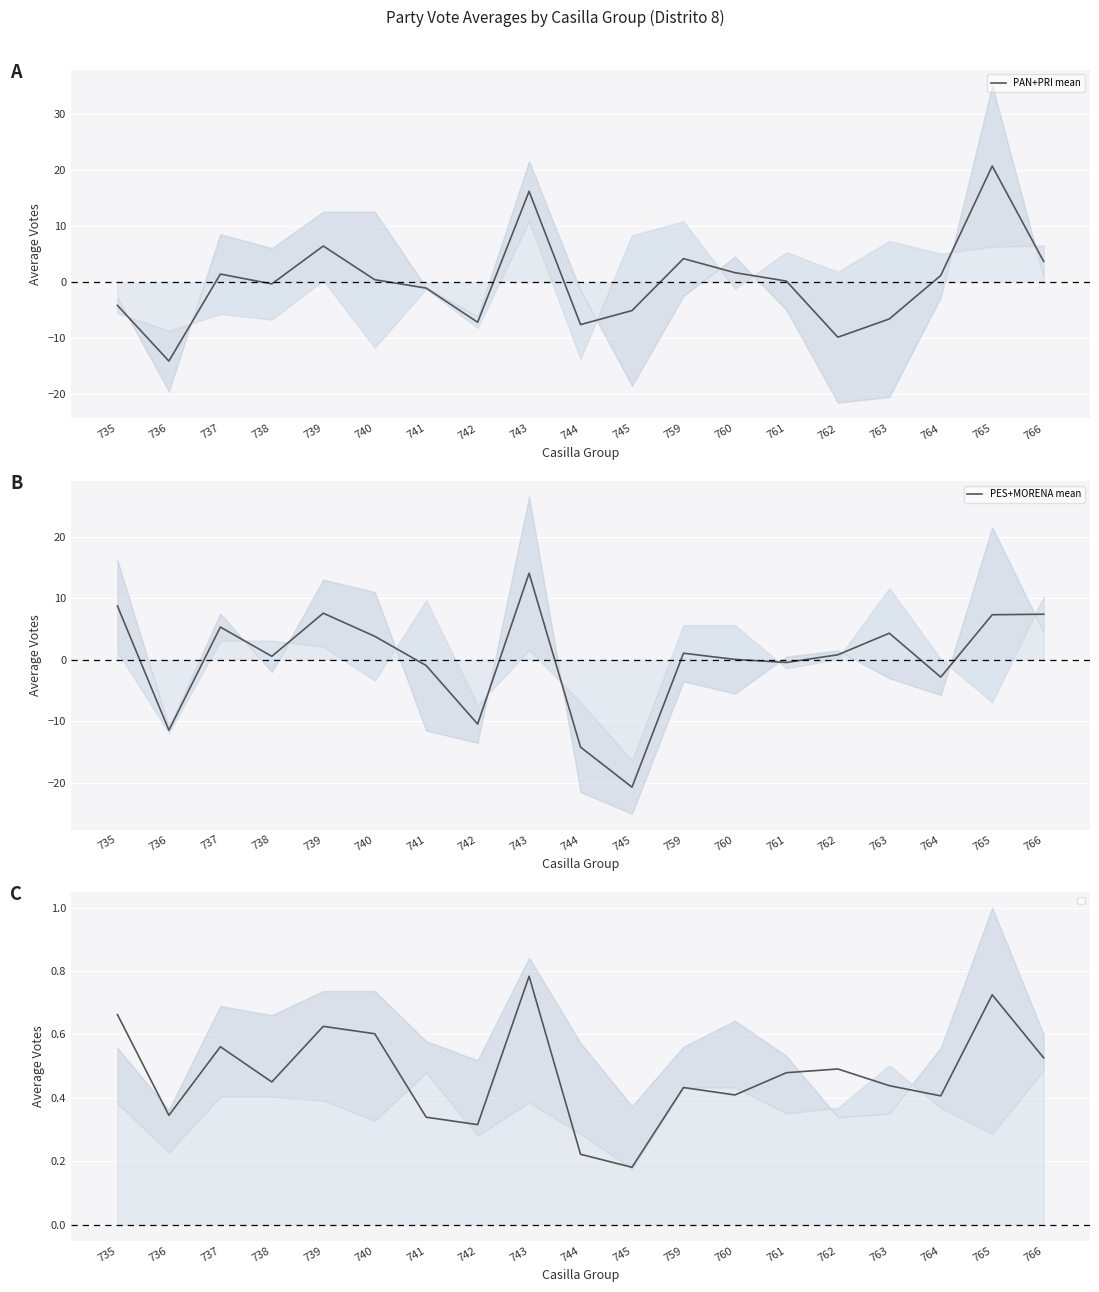

True or false: PES+MORENA mean has more than 1 interior local peaks.

True